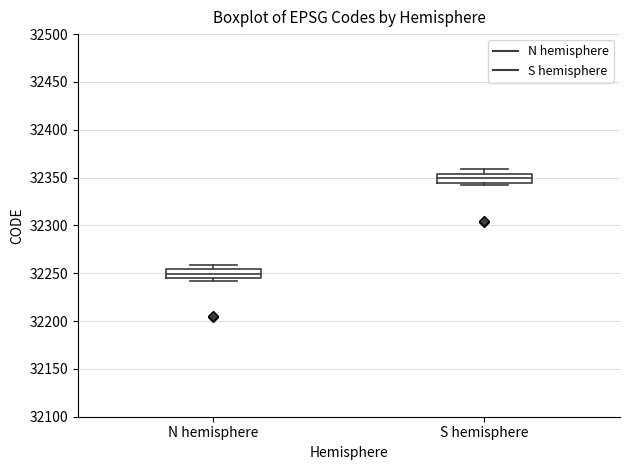

Reading left to right, transcribe this box plot: for each box, give where its median line is, the range the box spans, and where its two whiskers end, as read against the y-axis. The values are not printed on the chart, so give them approximately, as read against the axis.

N hemisphere: median 32250, box 32245 to 32255, whiskers 32240 to 32260
S hemisphere: median 32350, box 32345 to 32355, whiskers 32340 to 32360